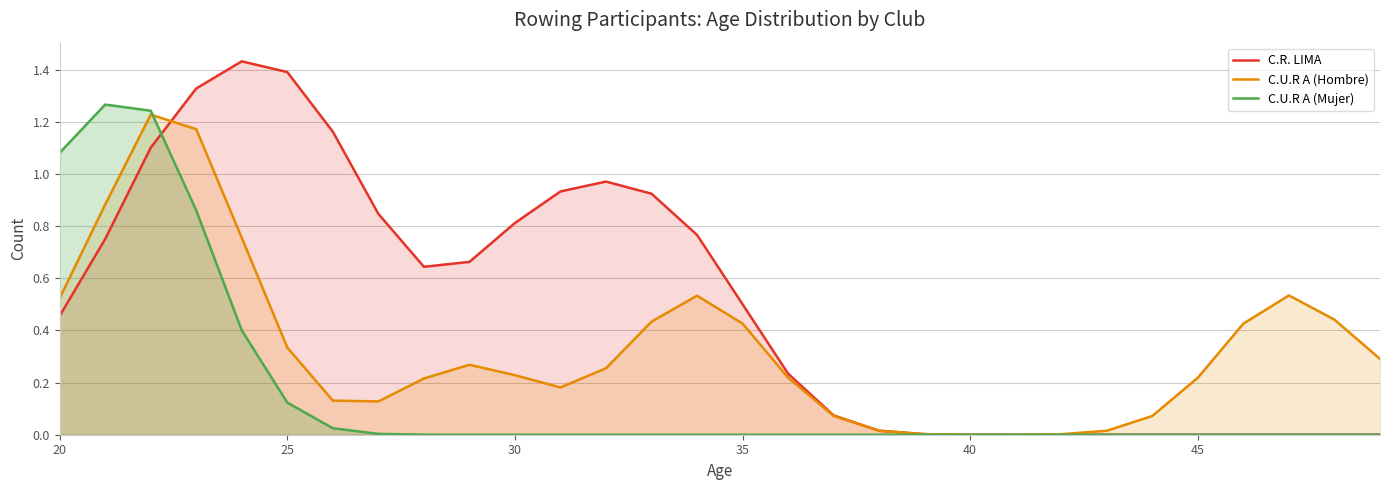

What is the sum of all C.R. LIMA values?

15.0